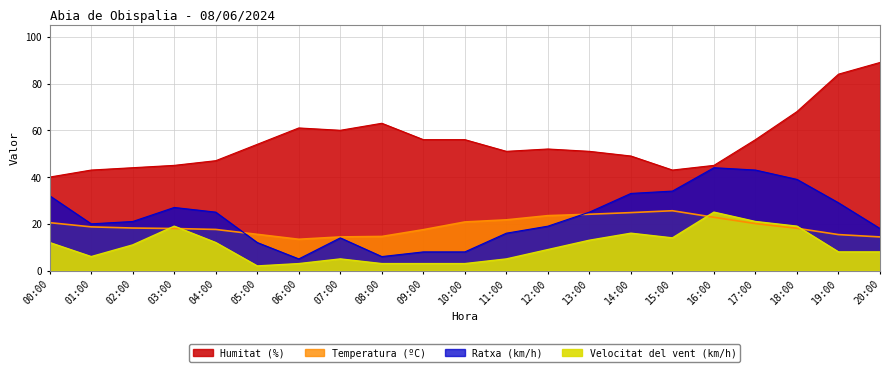

True or false: Velocitat del vent (km/h) has a value of 3.0 at 10:00.

True